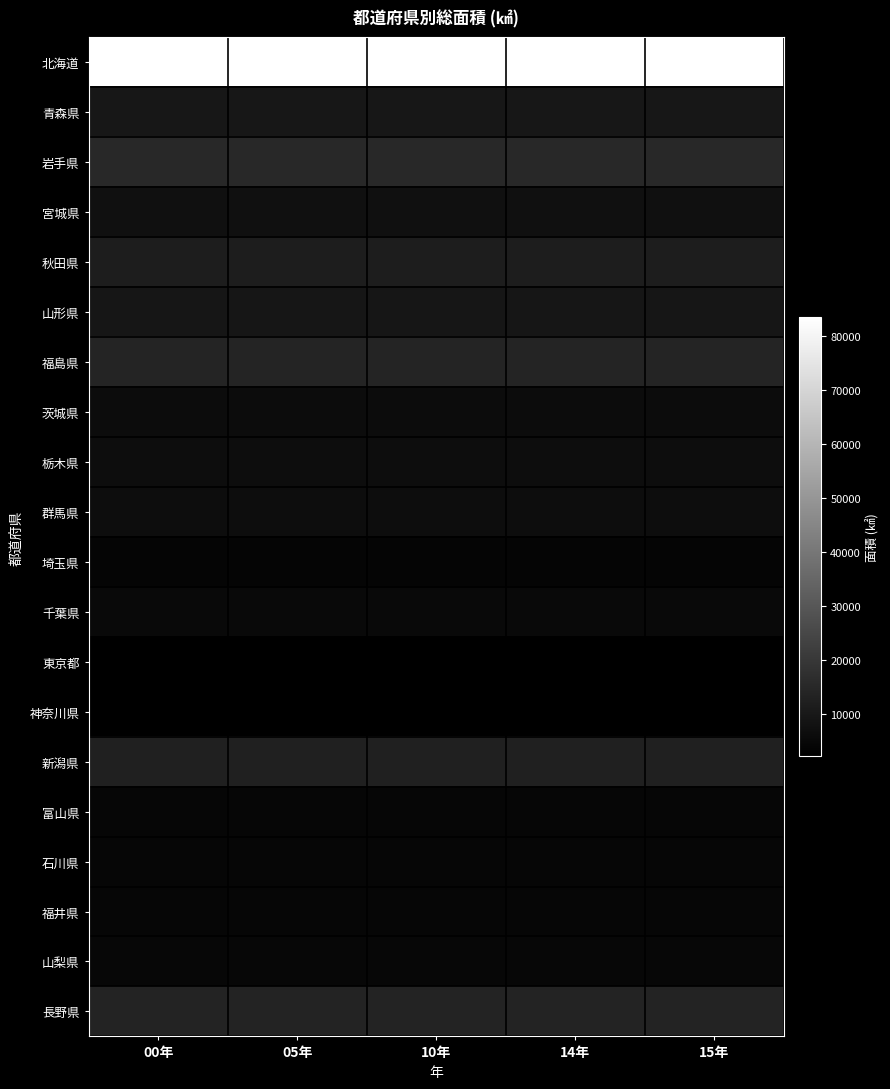

What is the smallest value displayed?

2186.9